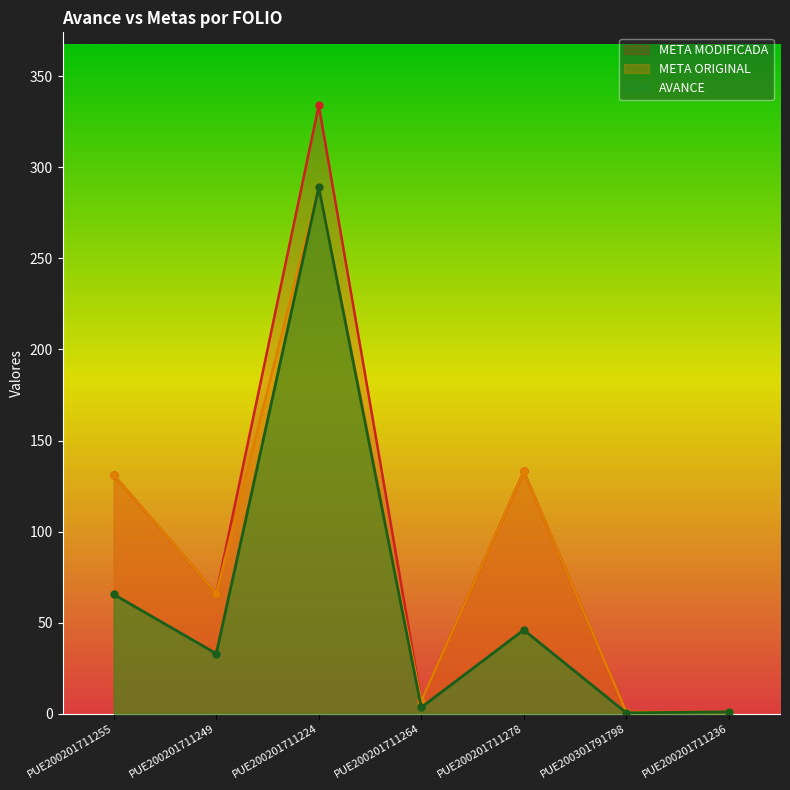

Read the AVANCE value at PUE200301791798.

0.5